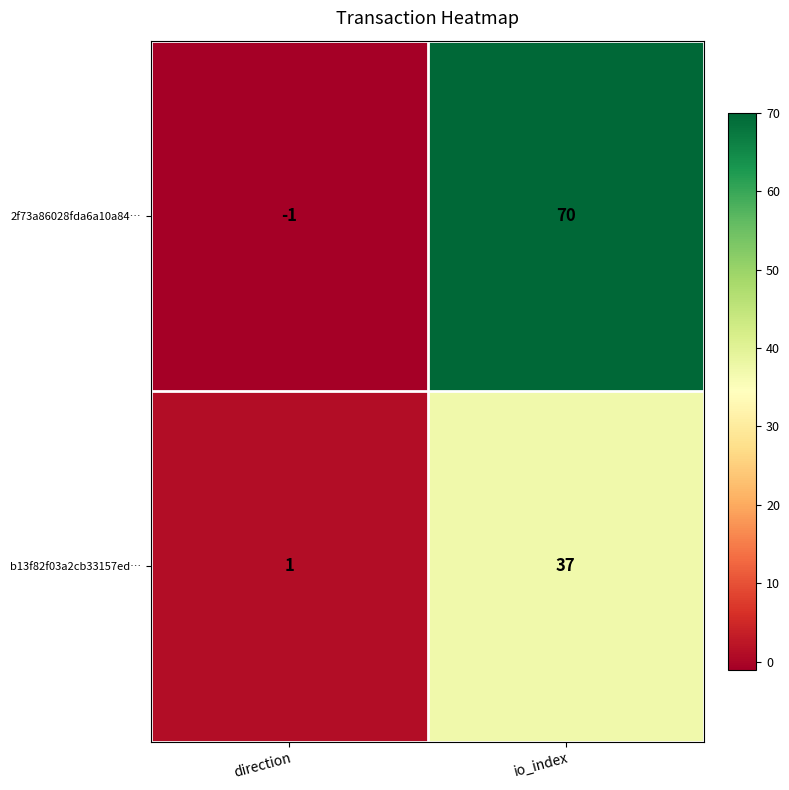

Where is b13f82f03a2cb33157ed… nearest to the value 19?

direction